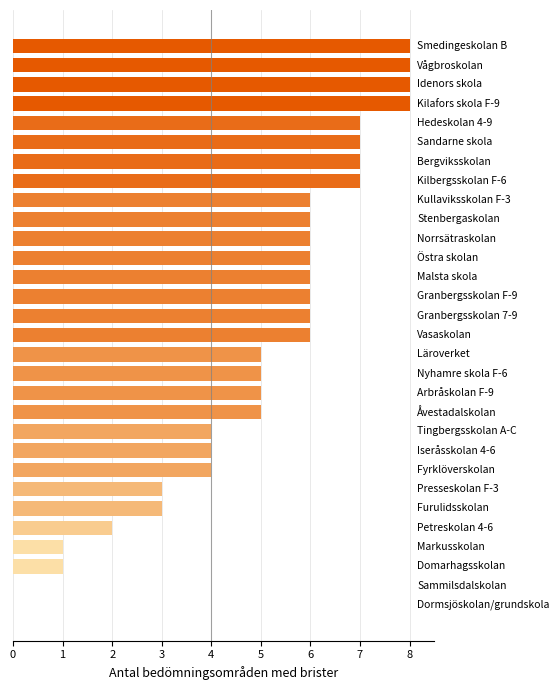

What is the sum of all values?

150